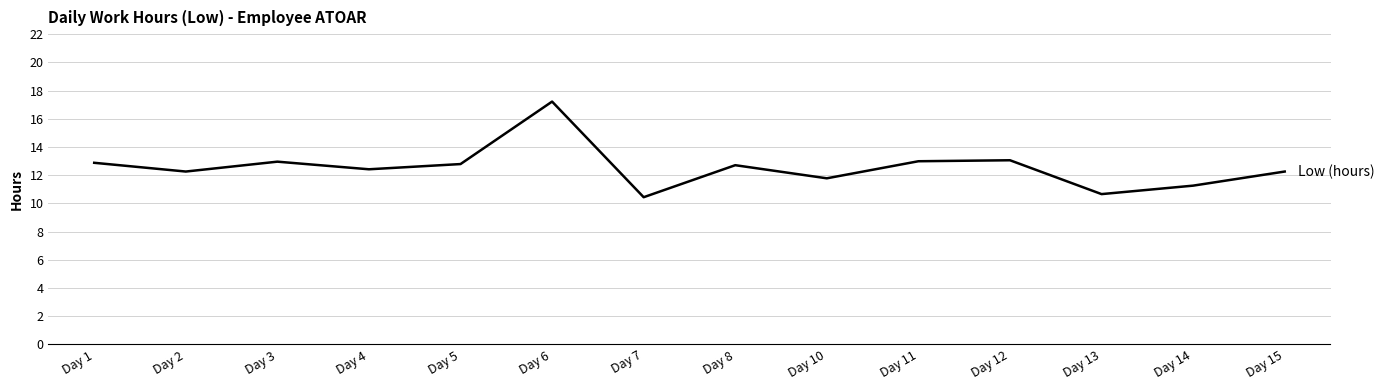

The value at Day 2 is 5.4. True or false?

False